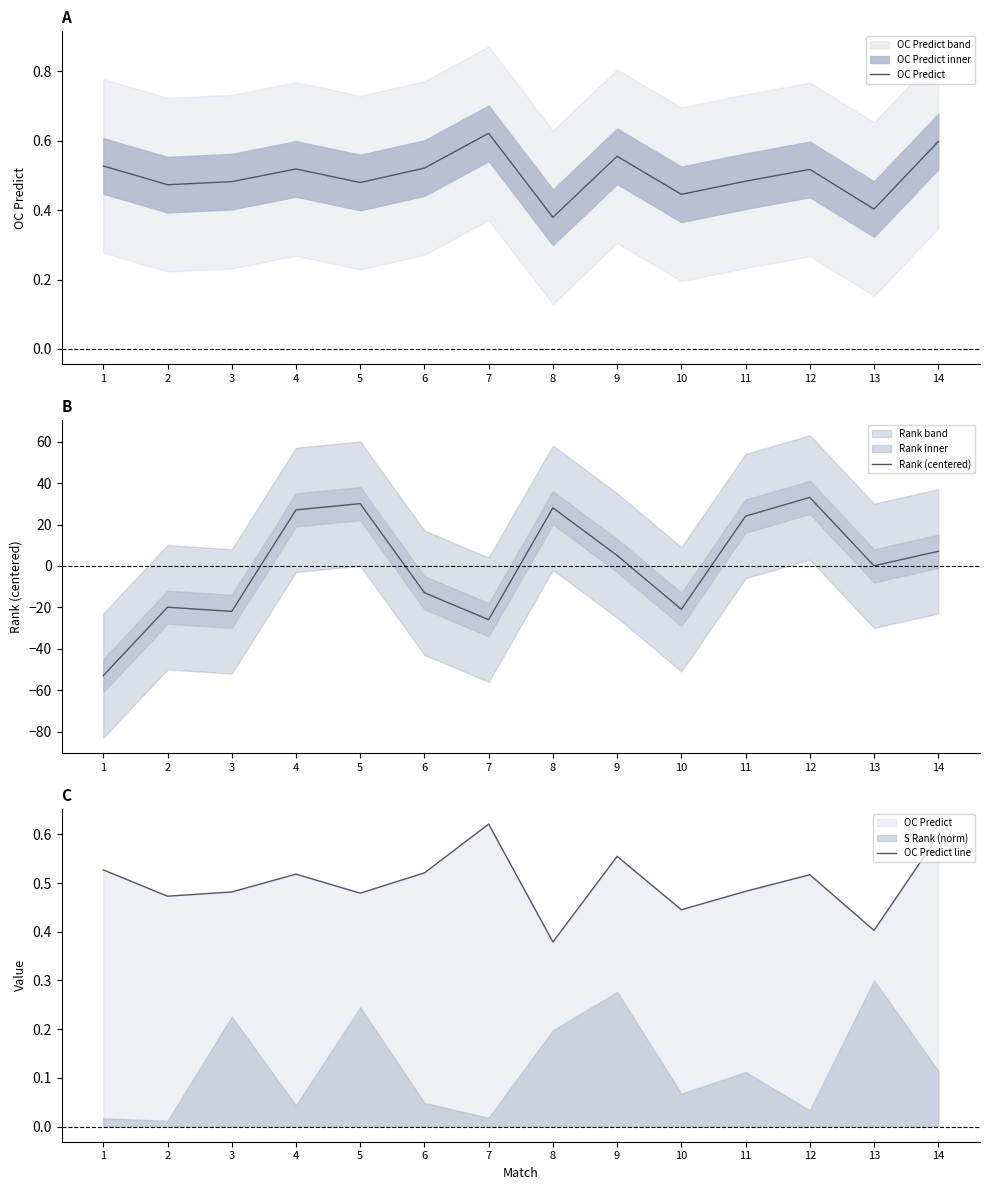

Where is the first local maximum for OC Predict line?

4